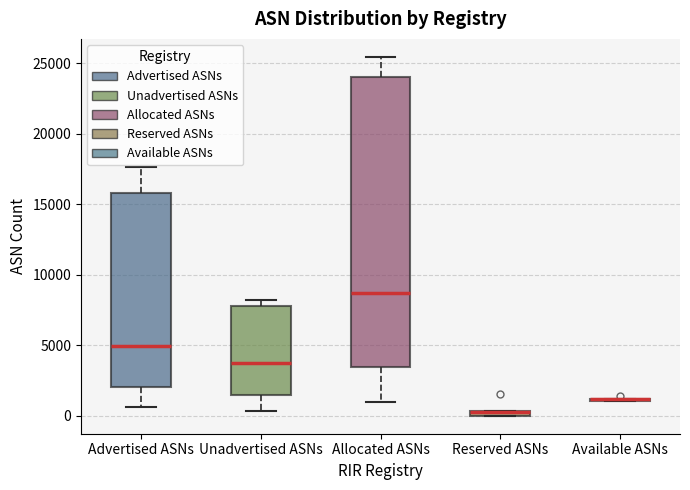

Comparing the boxes themselves (not the whiskers), which one is the tallest?

Allocated ASNs